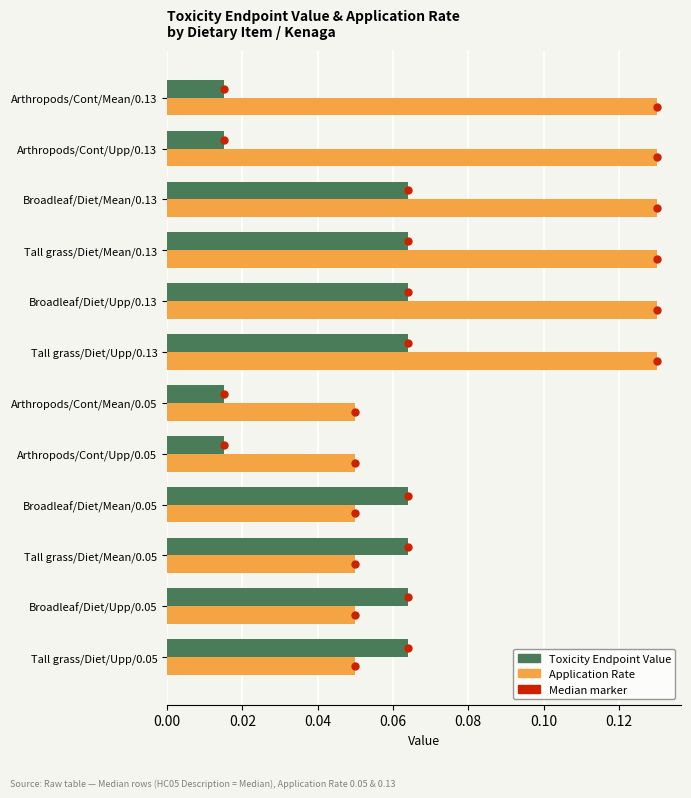

Which series has the widest spread of values?

Application Rate